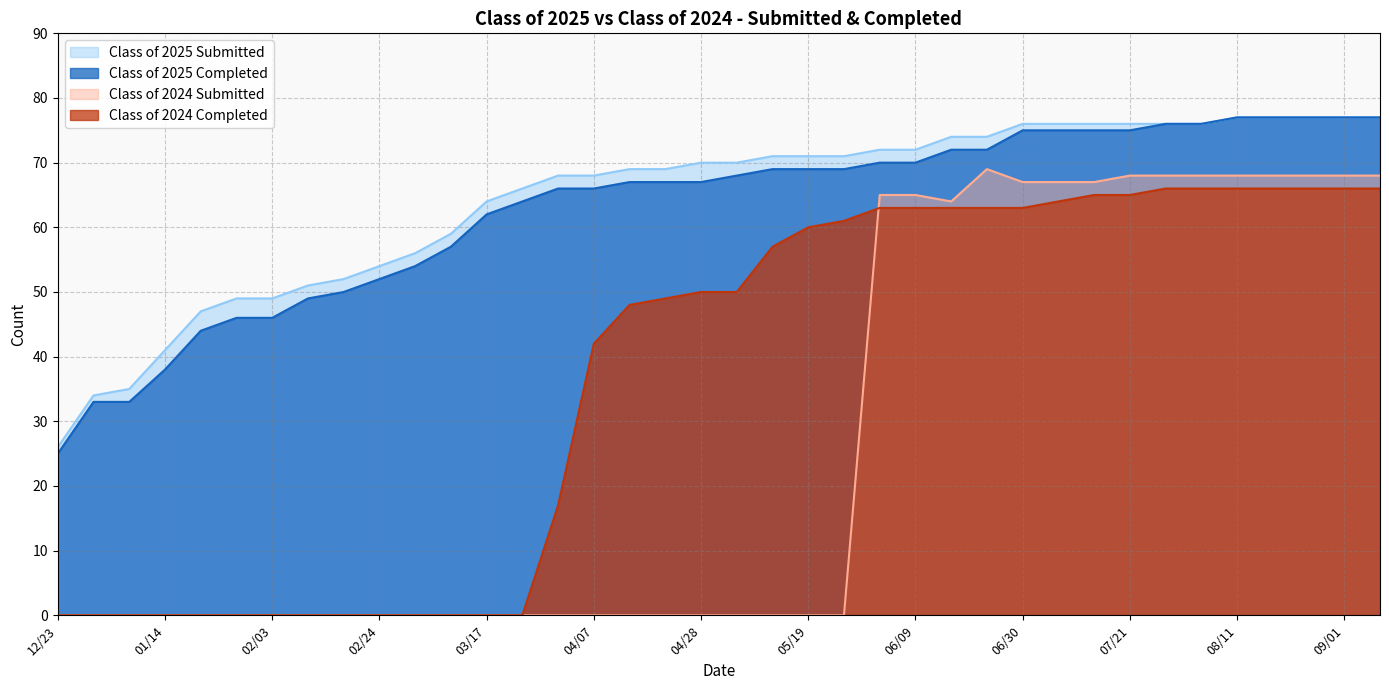

Rank the series at 07/21 from lowest to highest value.

Class of 2024 Completed, Class of 2024 Submitted, Class of 2025 Completed, Class of 2025 Submitted